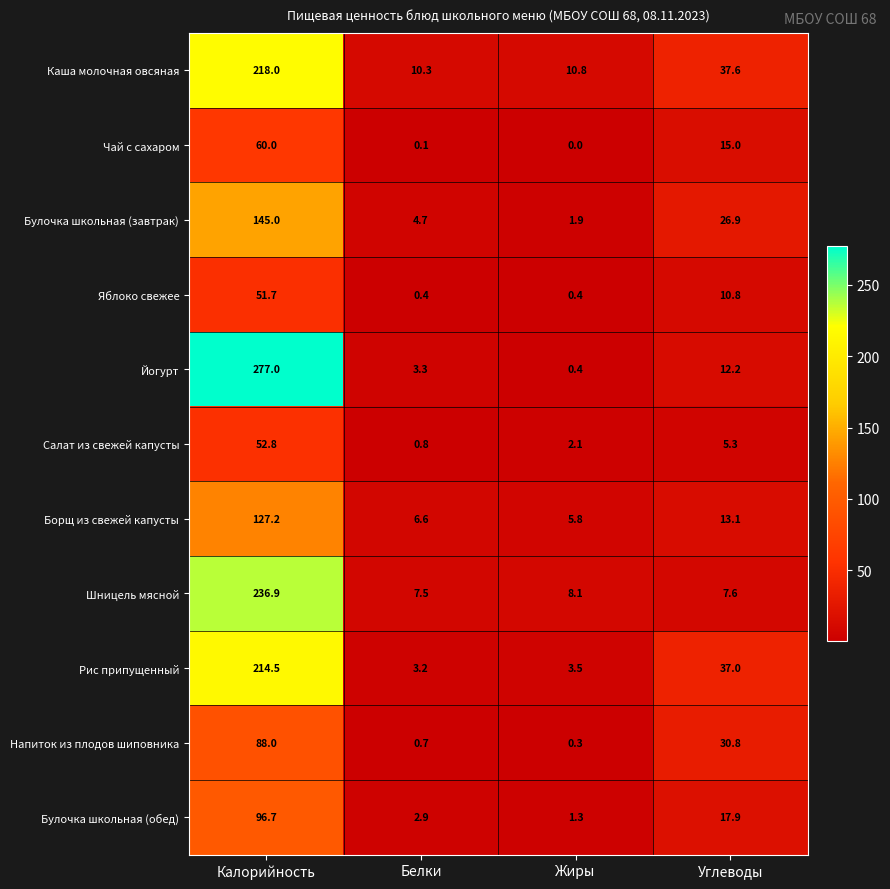

What is the approximate value of Борщ из свежей капусты at Калорийность?

127.2